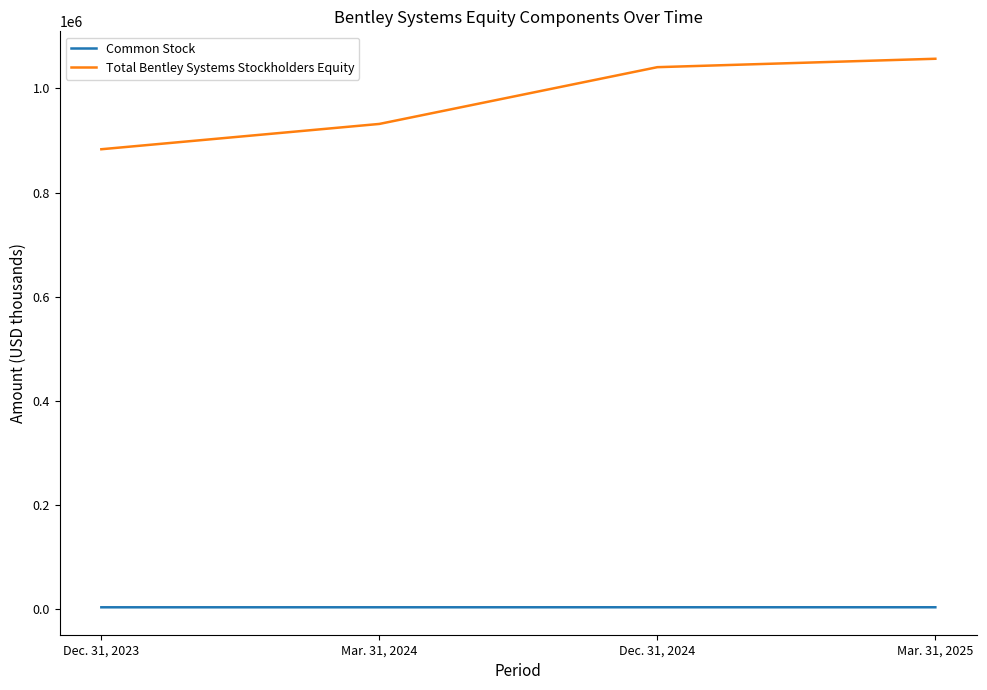

At how many categories does at least one series exceed 1018575?

2